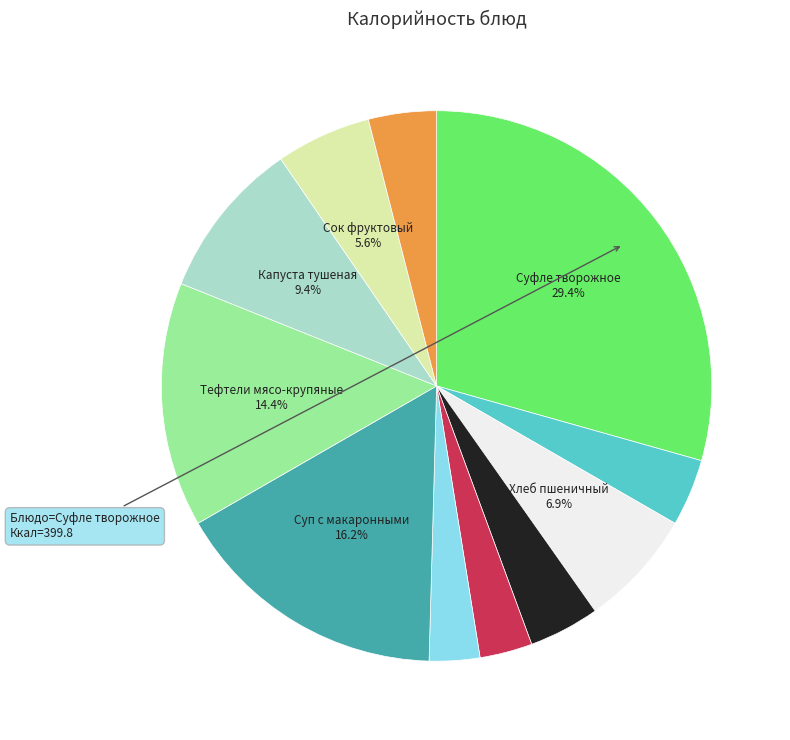

To the nearest percent, what is the difference between the largest and smallest slice percentages?

26%